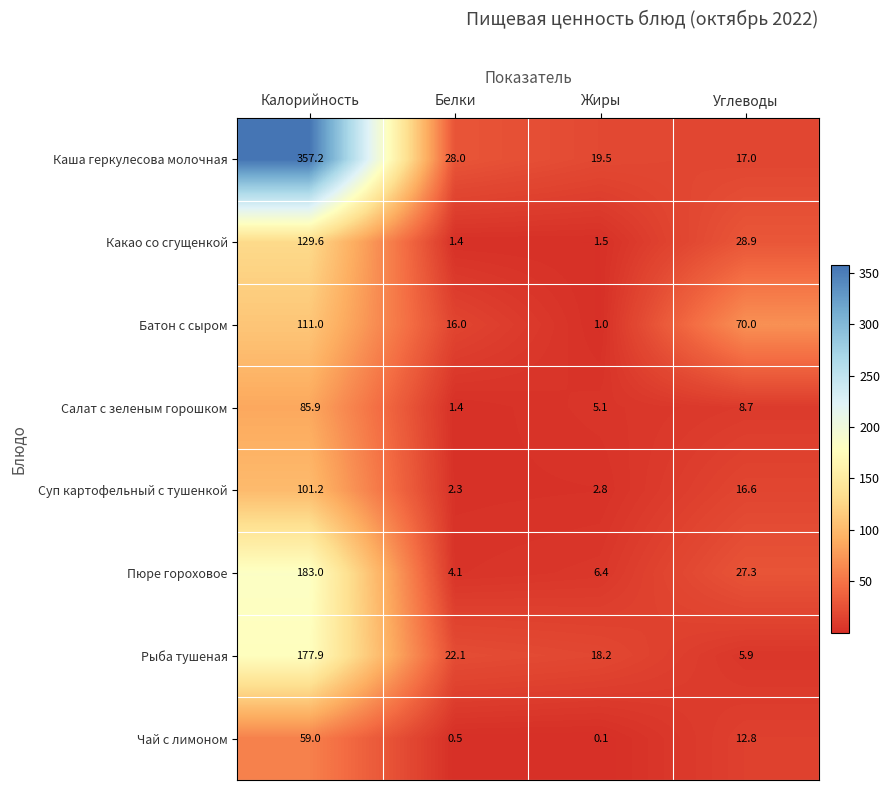

What is the sum of the Какао со сгущенкой values at Калорийность and Белки?

131.0